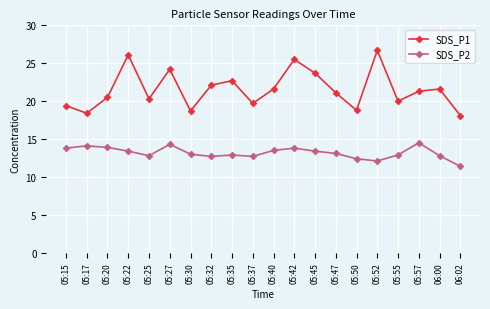

Rank the series by their average value, from lowest to highest.

SDS_P2, SDS_P1